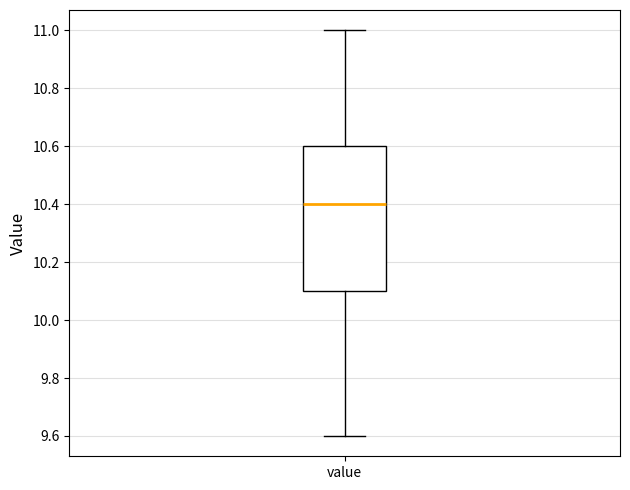

Where is the lower edge of the box for value on the y-axis? The values are not printed on the chart, so give them approximately, as read against the axis.

10.1